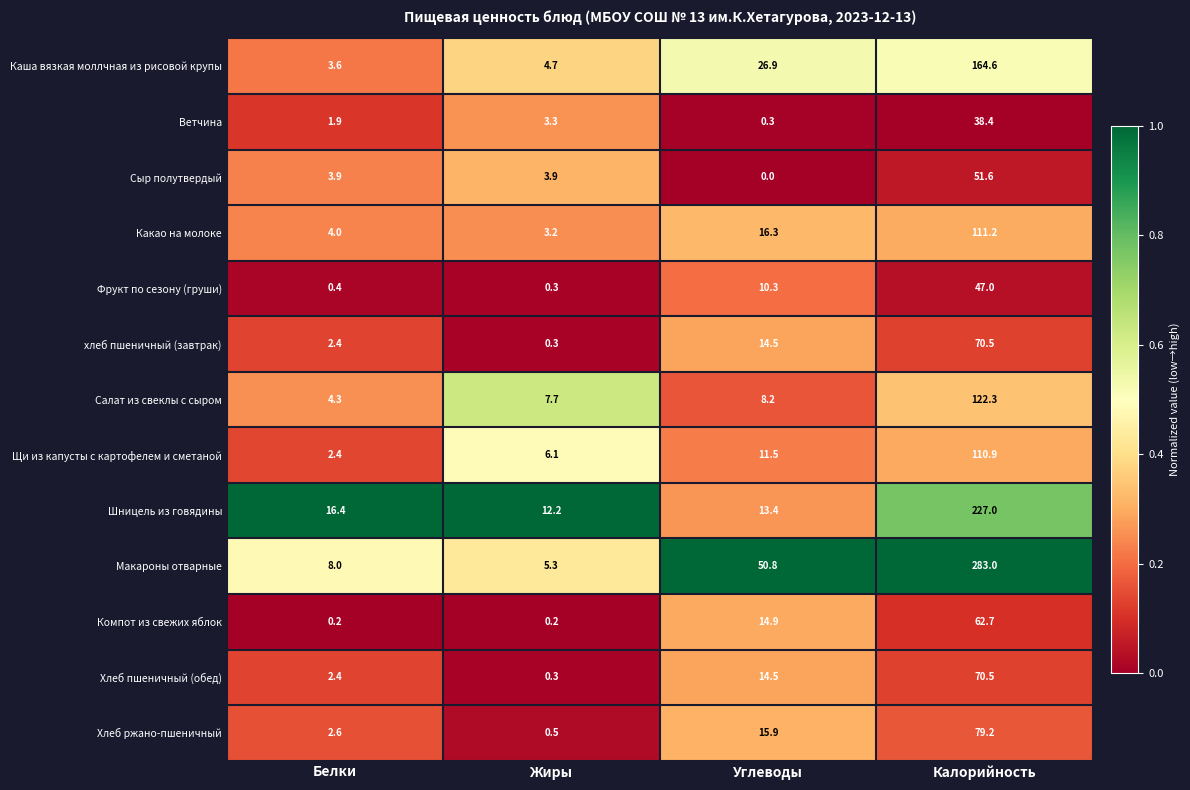

At which category is the sum across all series the highest?

Калорийность